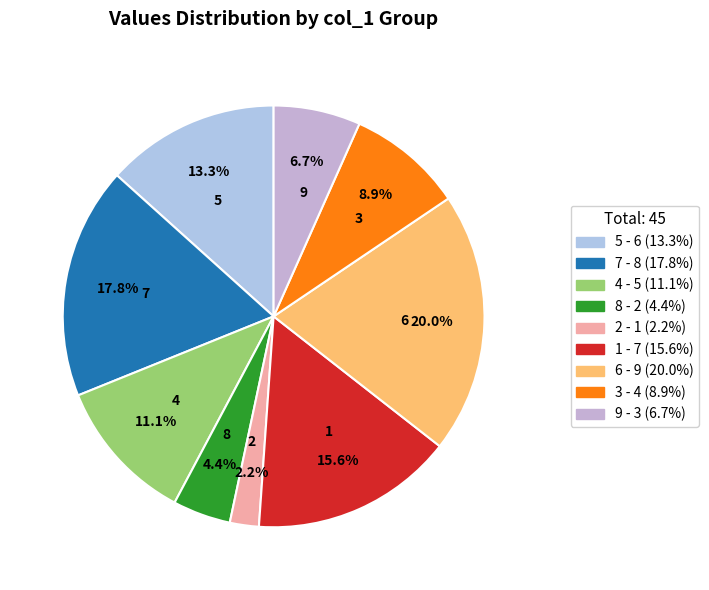

To the nearest percent, what is the average slice percentage?

11%